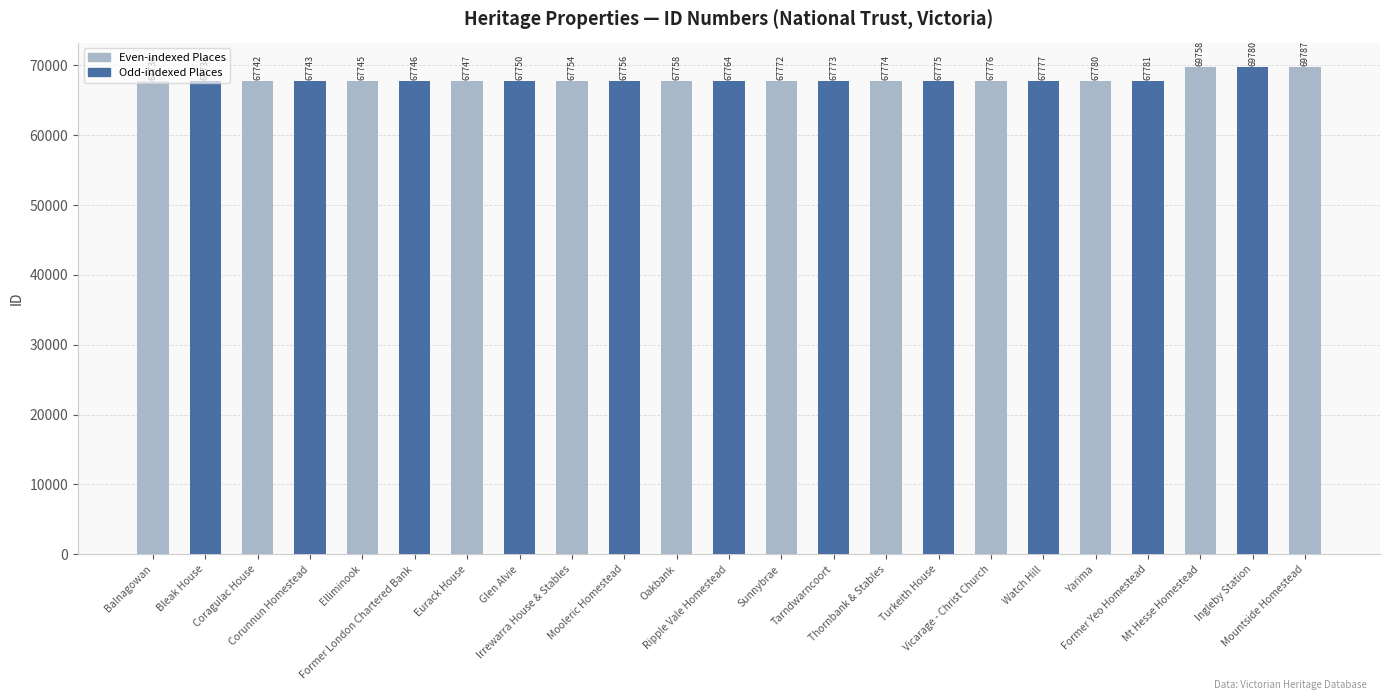

Is it true that the value at Mt Hesse Homestead is 69758?

True